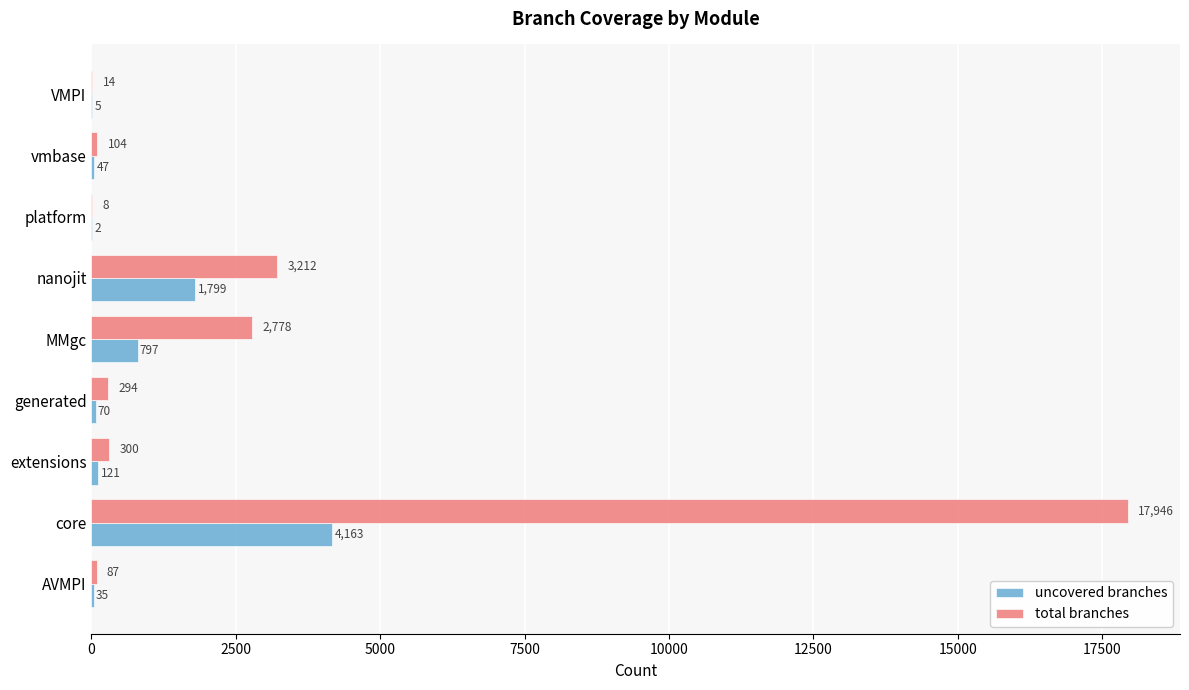

Is the value of uncovered branches at nanojit greater than the value of total branches at vmbase?

Yes